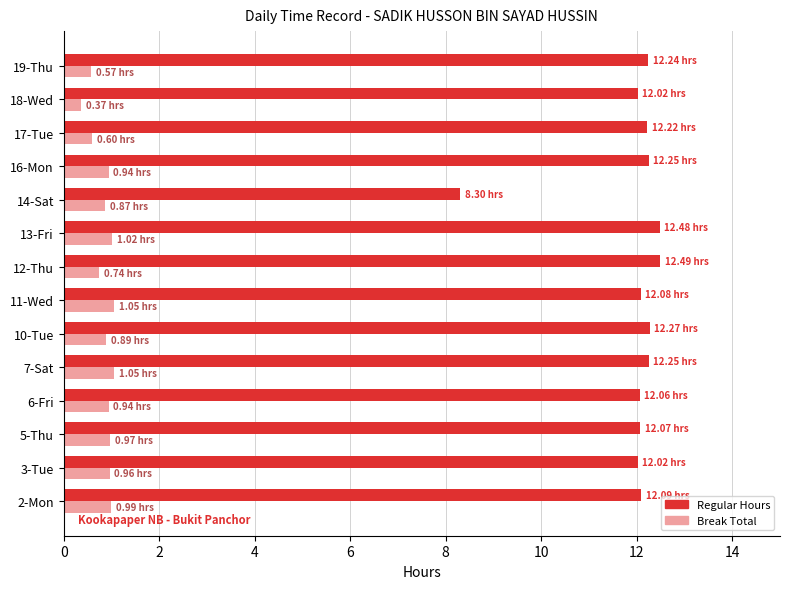

At how many categories does at least one series exceed 4?

14